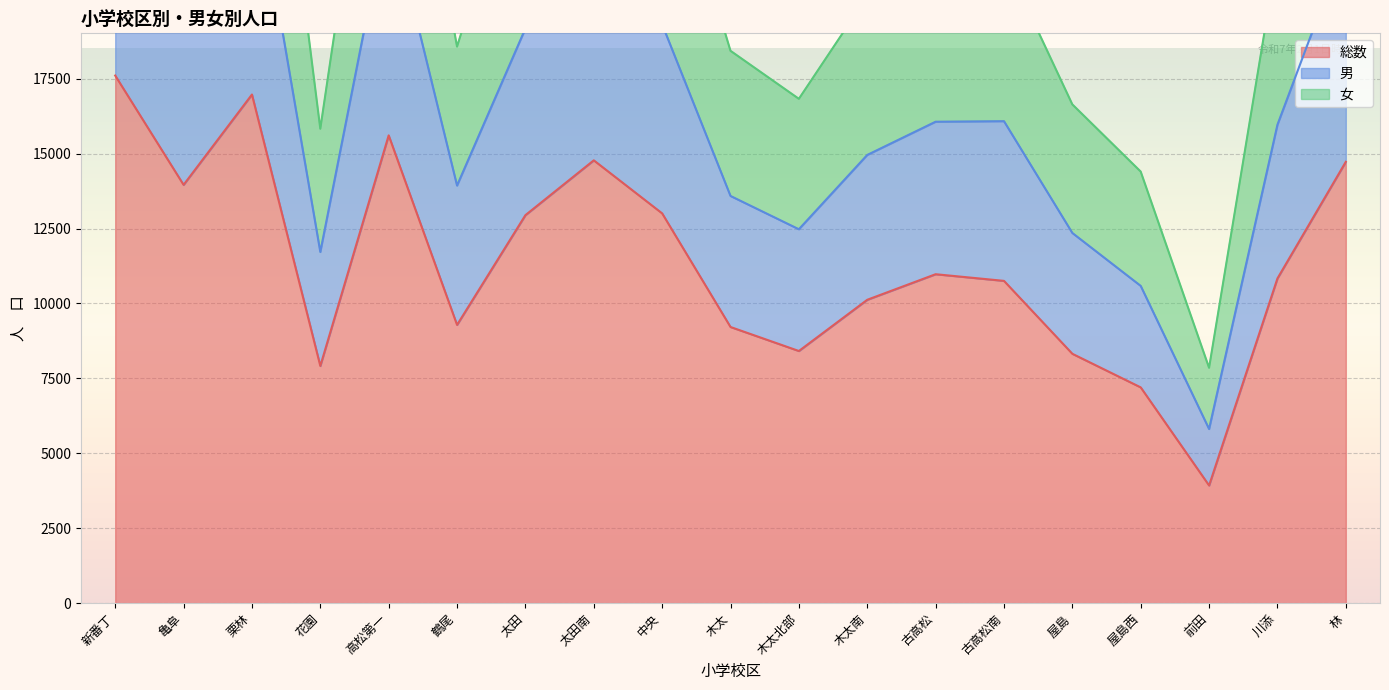

What is the sum of the 女 values at 栗林 and 林?

63398